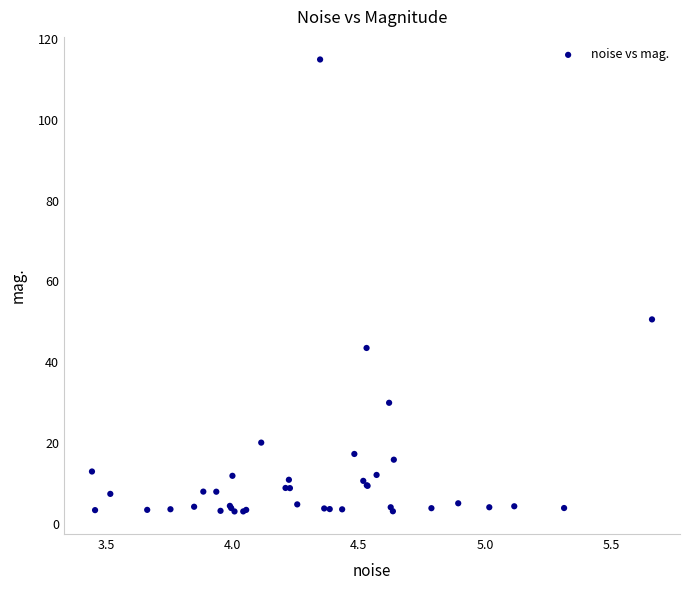

What Y value in the scatter plot is closest to 59?

50.6